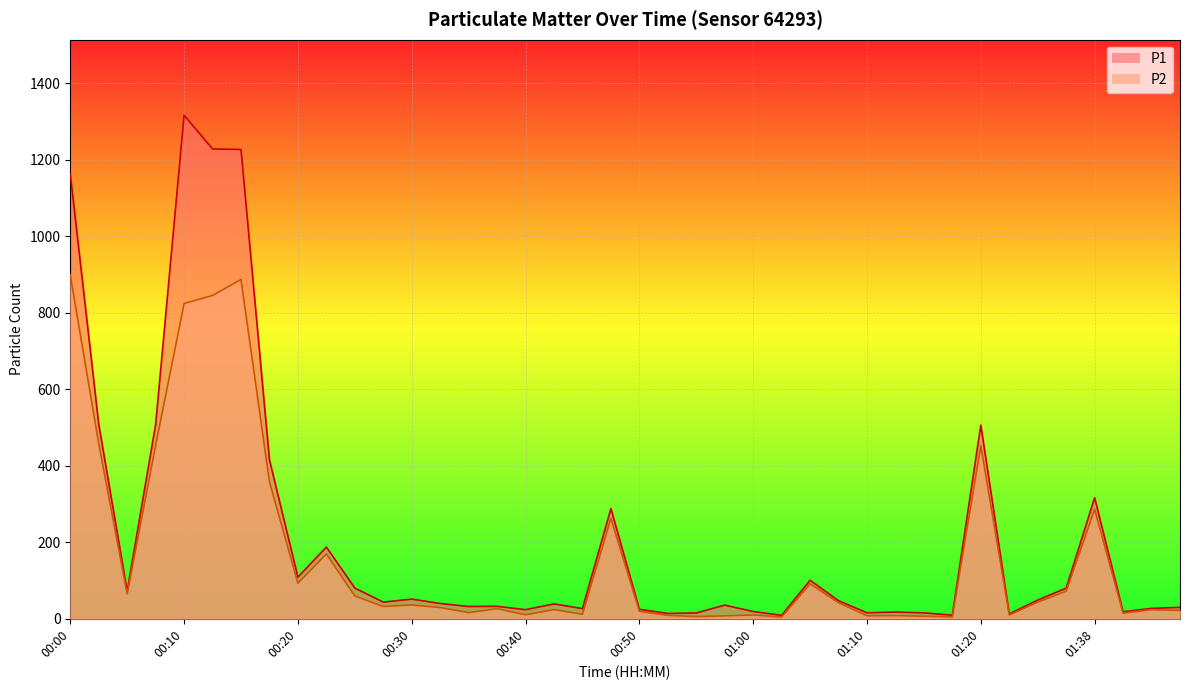

At 01:36, list the series in order from smallest to largest.

P2, P1